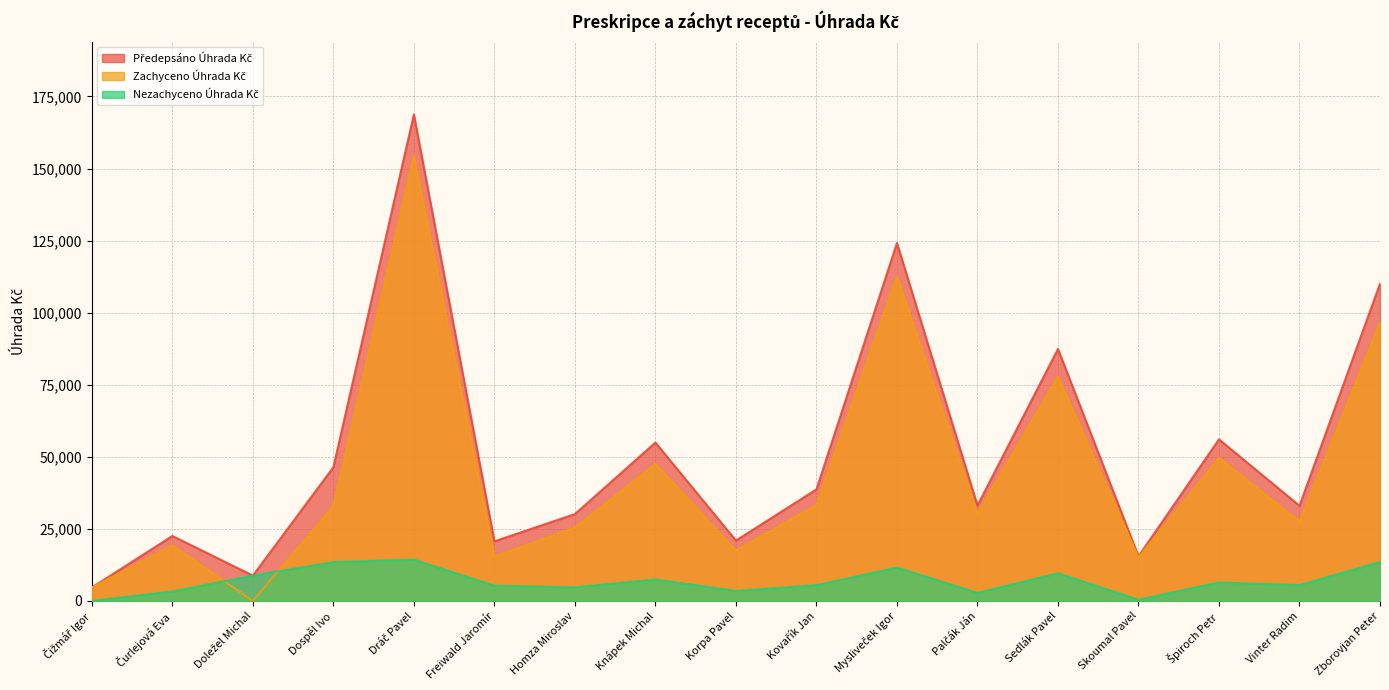

At which category does the chart reach its peak across all series?

Dráč Pavel